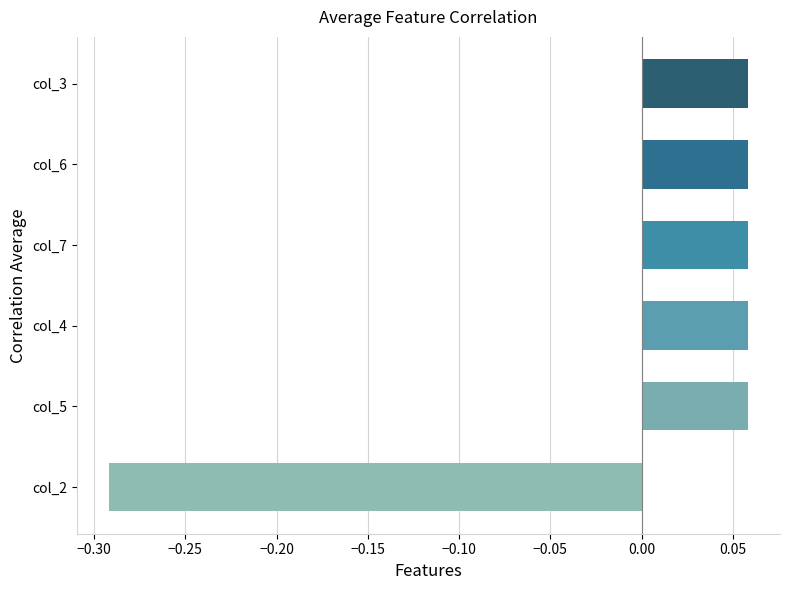

True or false: the data shows 0.0 at col_6.

False